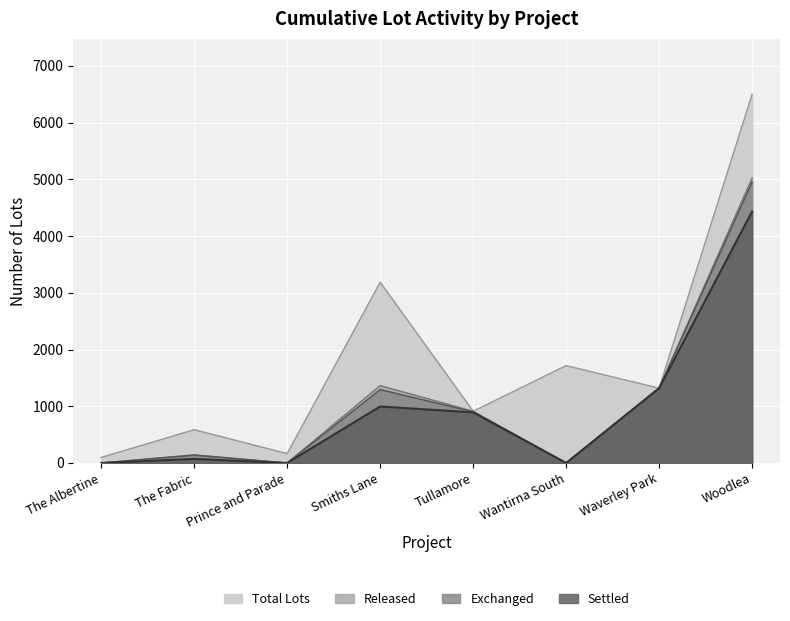

How many categories are shown in the chart?

8